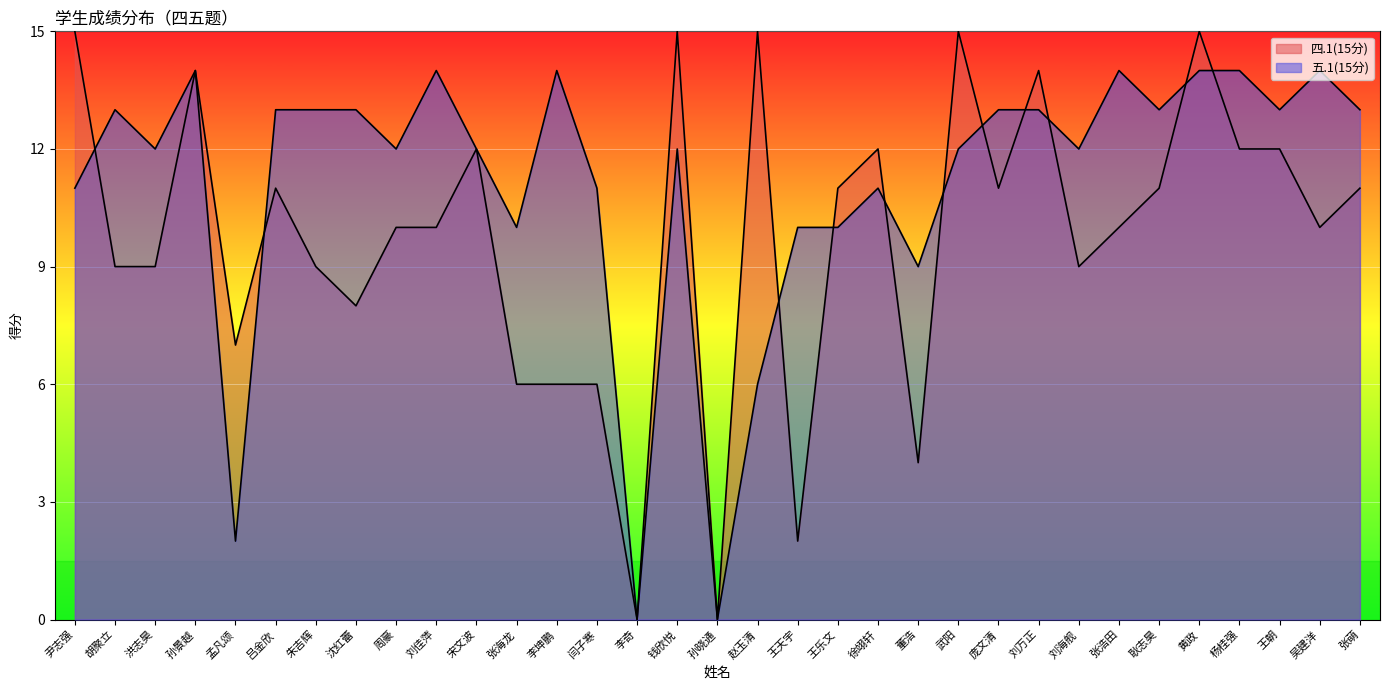

Which series ends up on top after the final intersection of 五.1(15分) and 四.1(15分)?

五.1(15分)